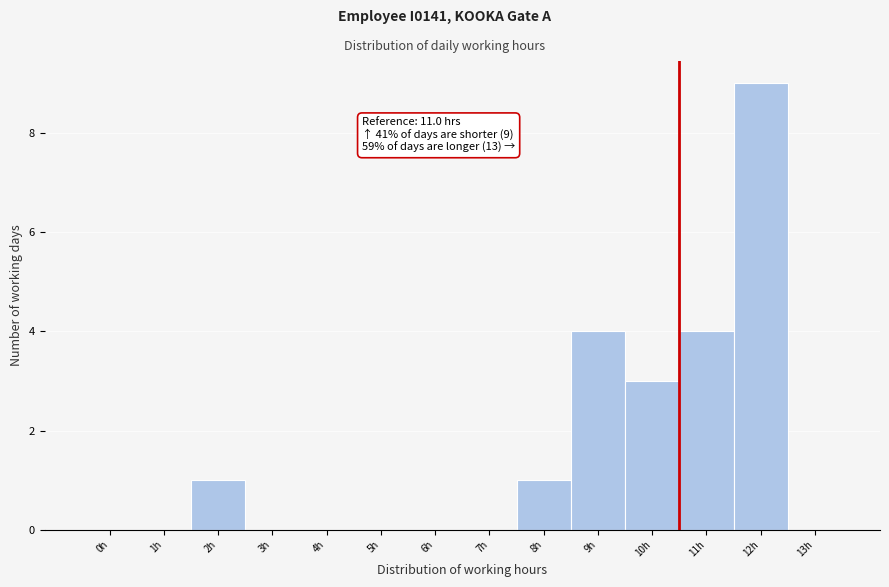

Reading left to right, what are all the values shown in this chart?

0h=0	1h=0	2h=1	3h=0	4h=0	5h=0	6h=0	7h=0	8h=1	9h=4	10h=3	11h=4	12h=9	13h=0